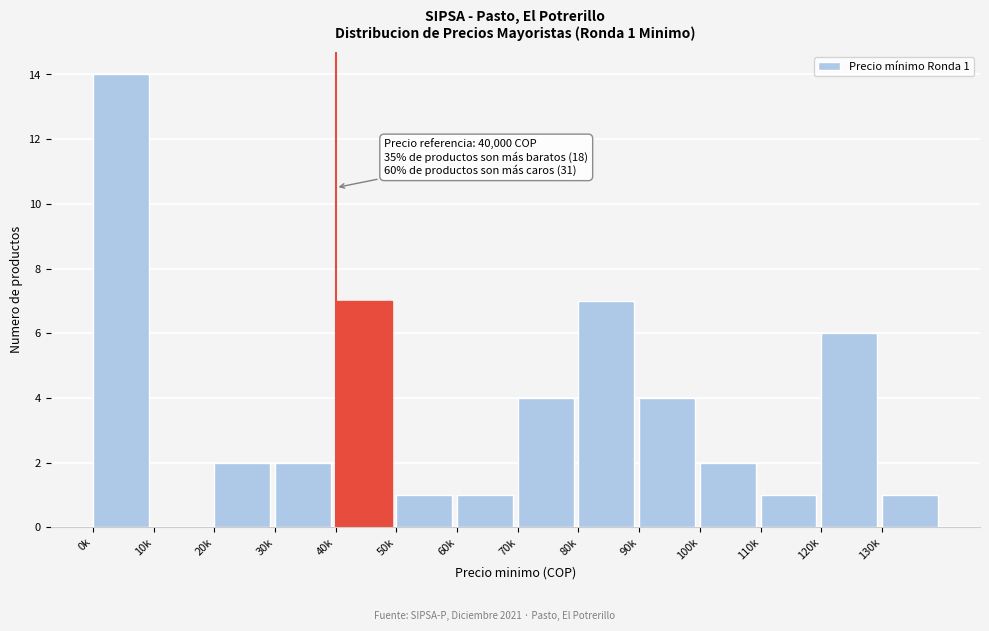

Reading left to right, extract all data points from this chart.

0k=14	10k=0	20k=2	30k=2	40k=7	50k=1	60k=1	70k=4	80k=7	90k=4	100k=2	110k=1	120k=6	130k=1